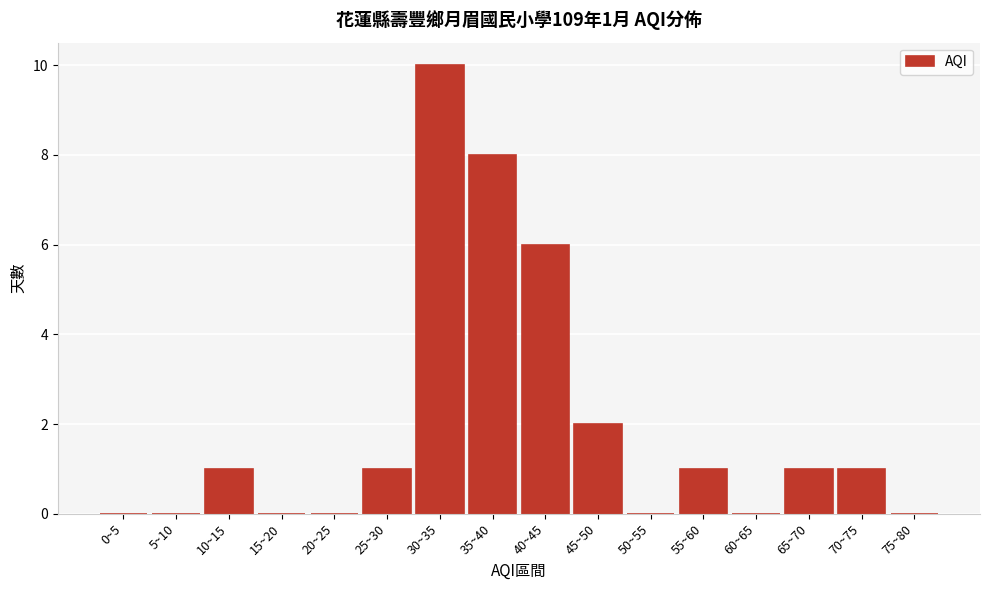

Reading left to right, list all the values displayed in this chart.

0~5=0	5~10=0	10~15=1	15~20=0	20~25=0	25~30=1	30~35=10	35~40=8	40~45=6	45~50=2	50~55=0	55~60=1	60~65=0	65~70=1	70~75=1	75~80=0